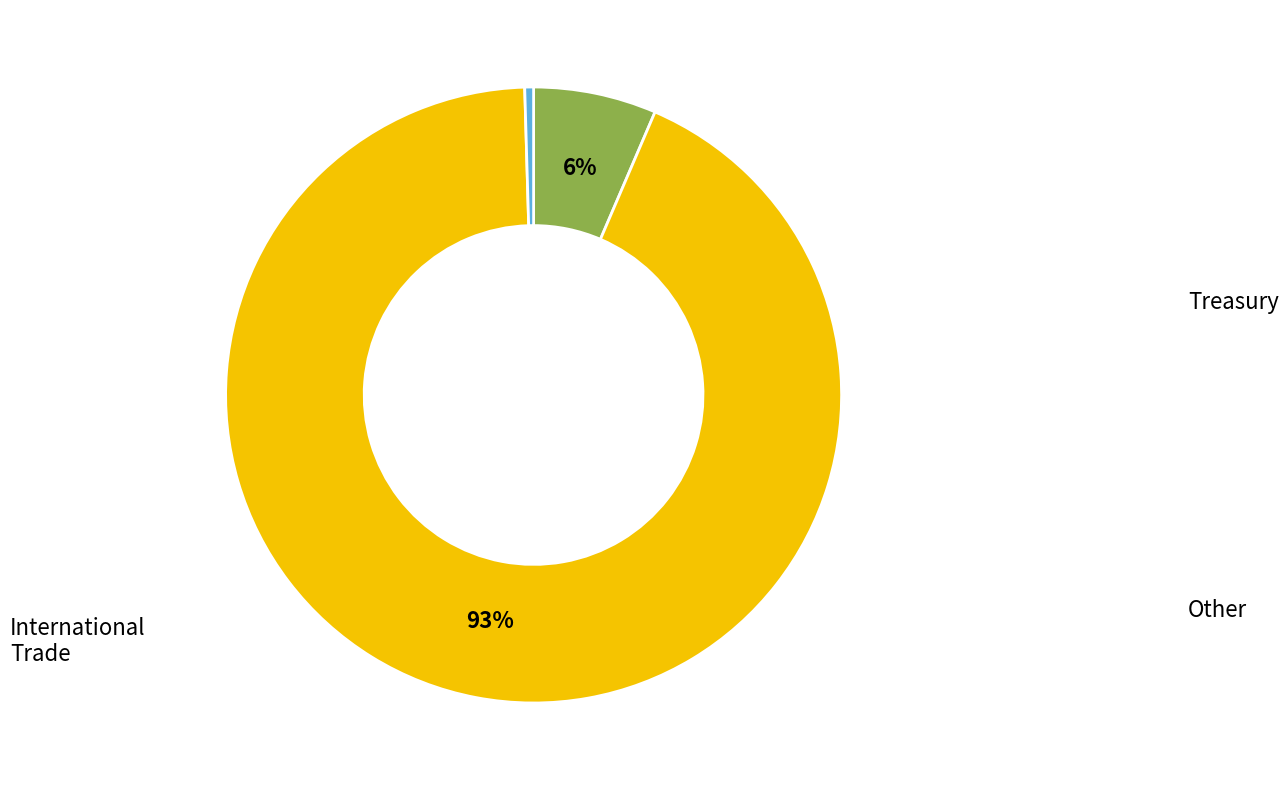

To the nearest percent, what is the average slice percentage?

33%